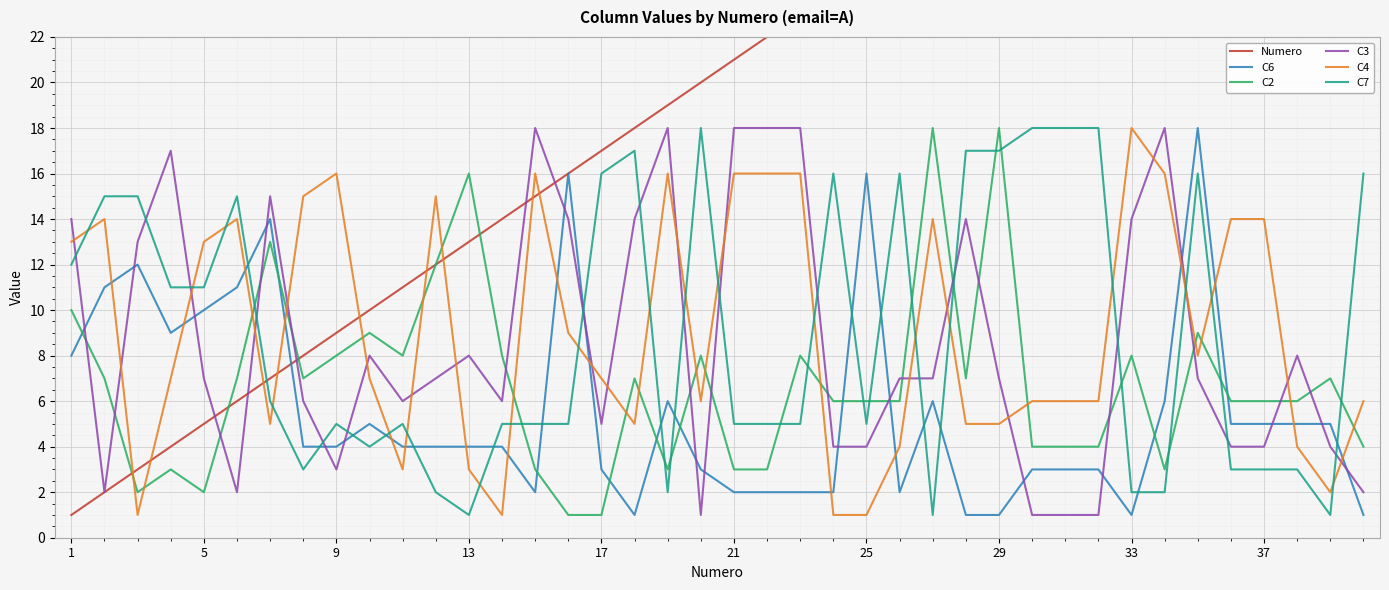

The value of C4 at 13 is 9. True or false?

False